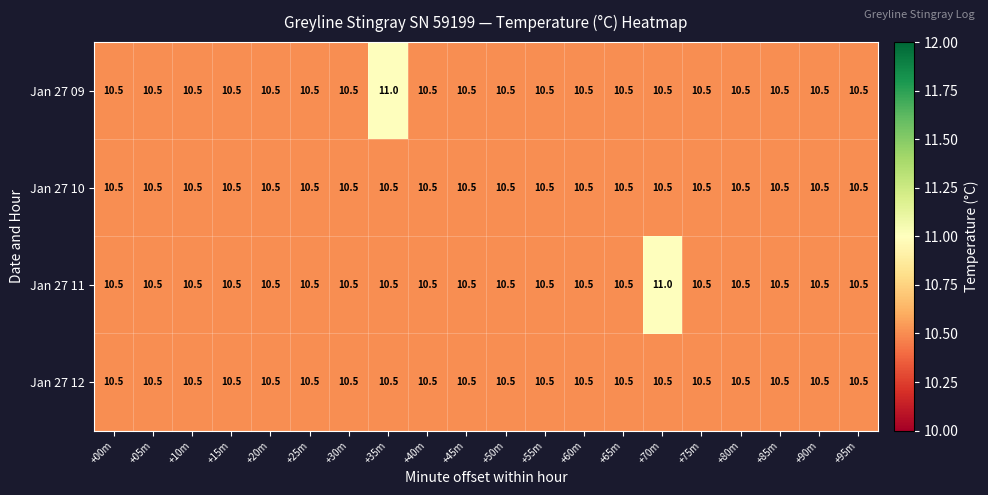

The Jan 27 11 series shows 10.5 at +25m. True or false?

True